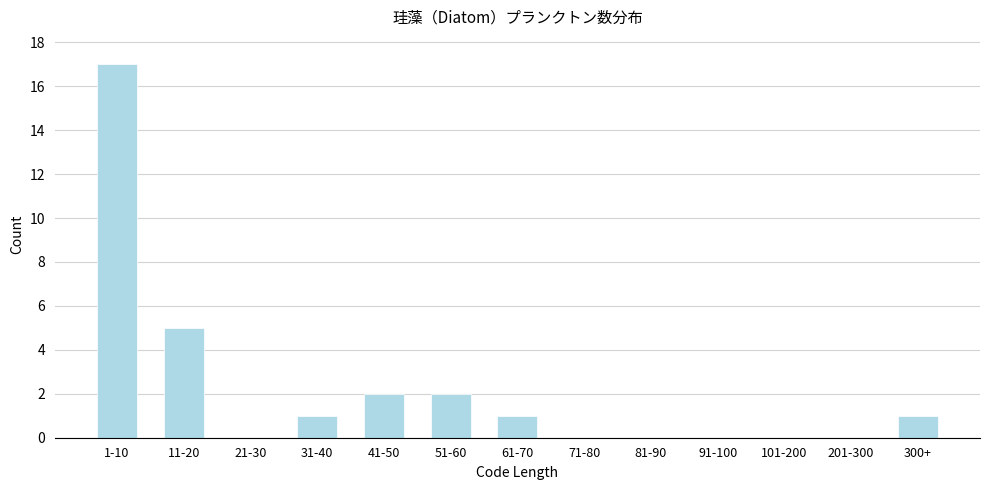

Reading right to left, transcribe all the data shown in this chart.

300+=1	201-300=0	101-200=0	91-100=0	81-90=0	71-80=0	61-70=1	51-60=2	41-50=2	31-40=1	21-30=0	11-20=5	1-10=17